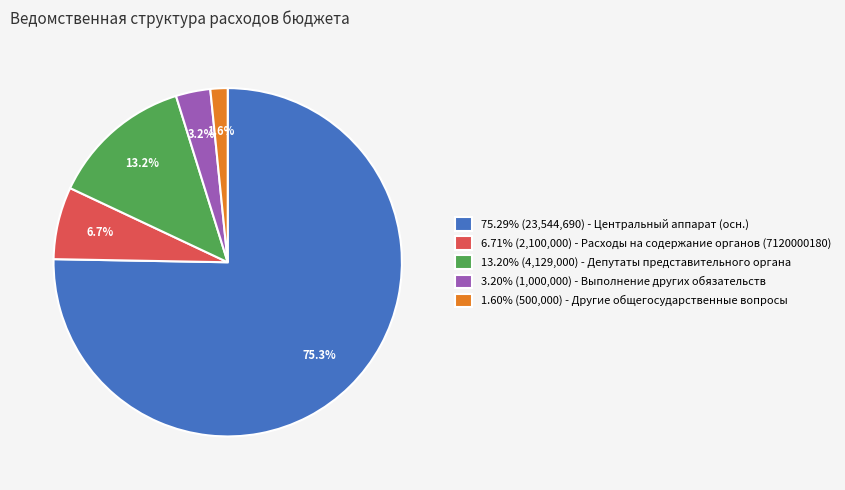

Count the number of slices in the pie.

5